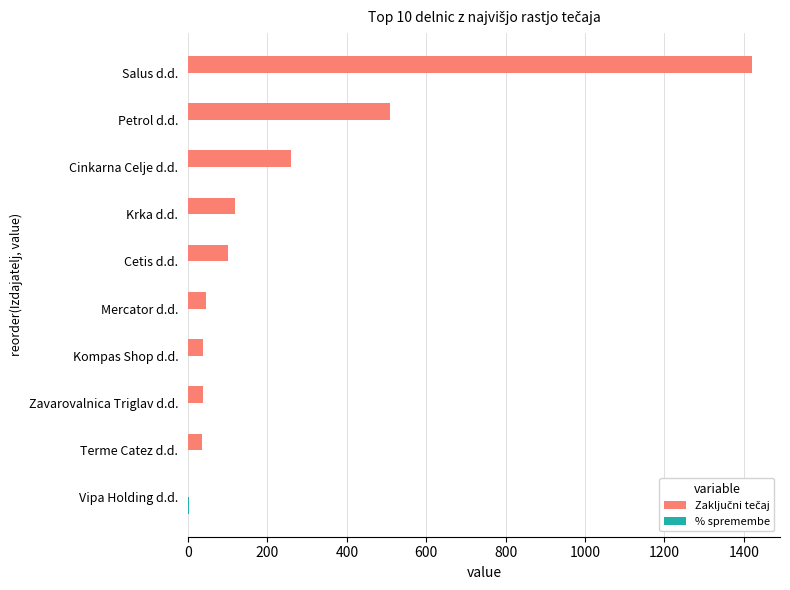

At which category is the sum across all series the highest?

Salus d.d.